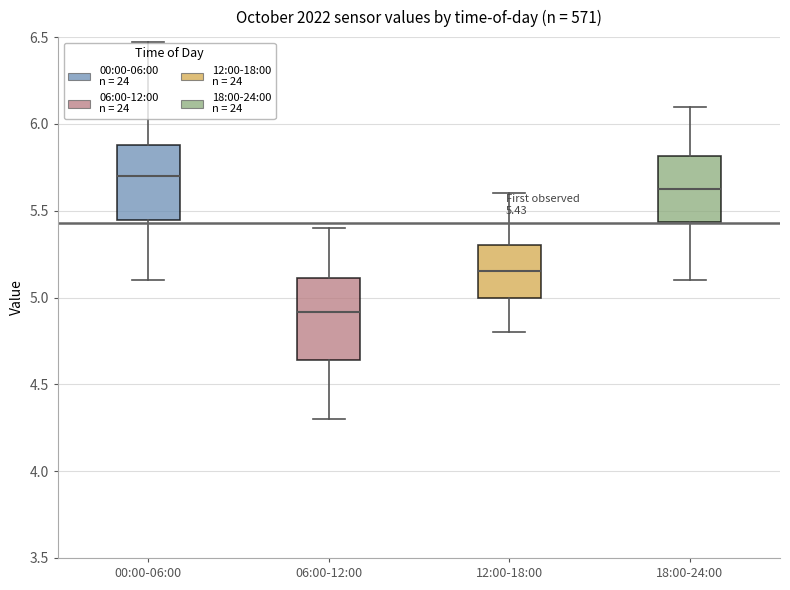

Which box has the highest median line?

00:00-06:00